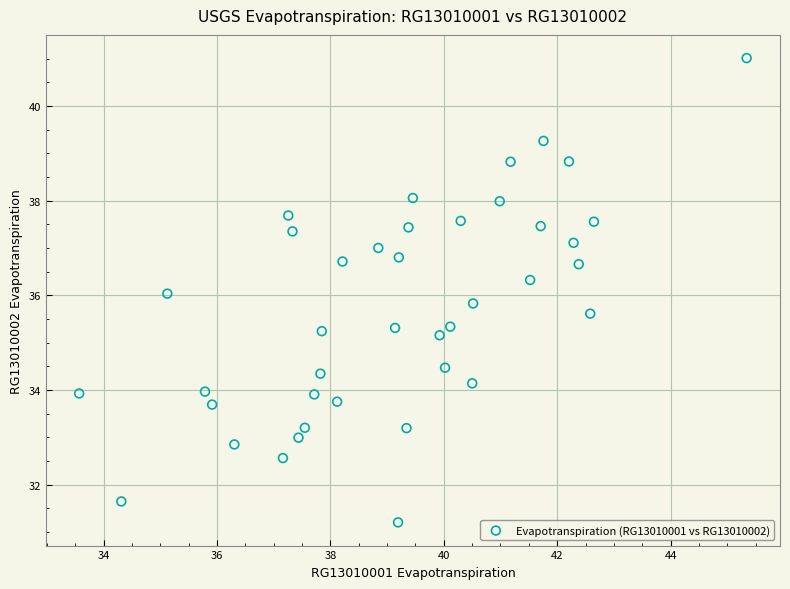

What is the range of Y values (max minus min)?

9.8